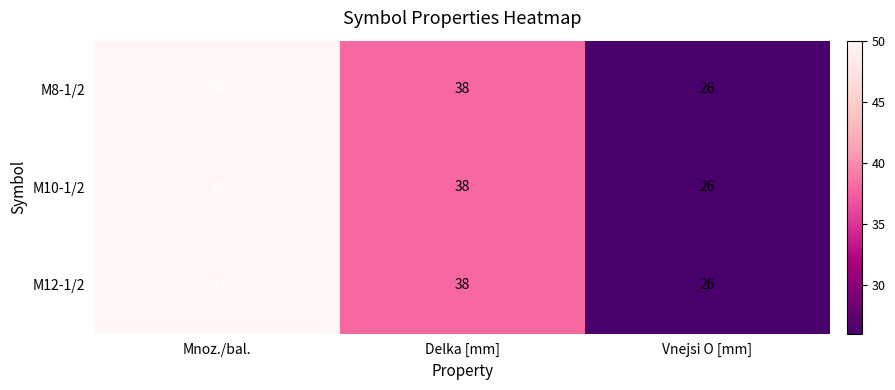

What is the total value across all series at Vnejsi O [mm]?

78